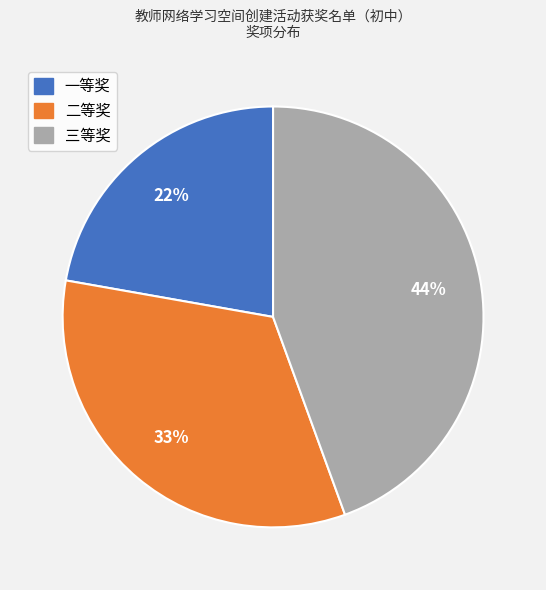

How many segments does this pie chart have?

3